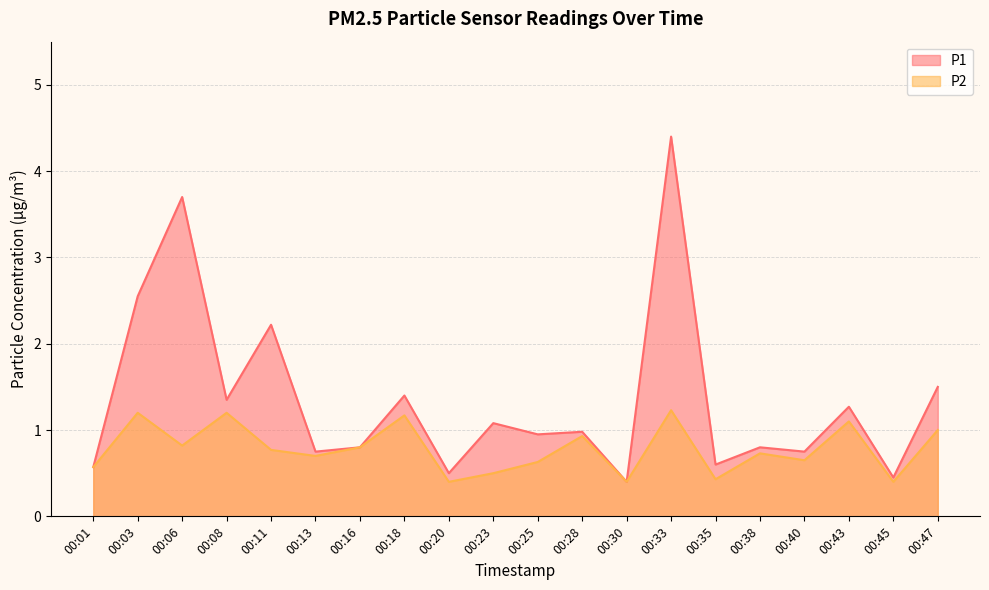

Reading left to right, extract all data points from this chart.

P1: 00:01=0.6	00:03=2.5	00:06=3.7	00:08=1.4	00:11=2.2	00:13=0.8	00:16=0.8	00:18=1.4	00:20=0.5	00:23=1.1	00:25=0.9	00:28=1.0	00:30=0.4	00:33=4.4	00:35=0.6	00:38=0.8	00:40=0.8	00:43=1.3	00:45=0.5	00:47=1.5
P2: 00:01=0.6	00:03=1.2	00:06=0.8	00:08=1.2	00:11=0.8	00:13=0.7	00:16=0.8	00:18=1.2	00:20=0.4	00:23=0.5	00:25=0.6	00:28=0.9	00:30=0.4	00:33=1.2	00:35=0.4	00:38=0.7	00:40=0.7	00:43=1.1	00:45=0.4	00:47=1.0